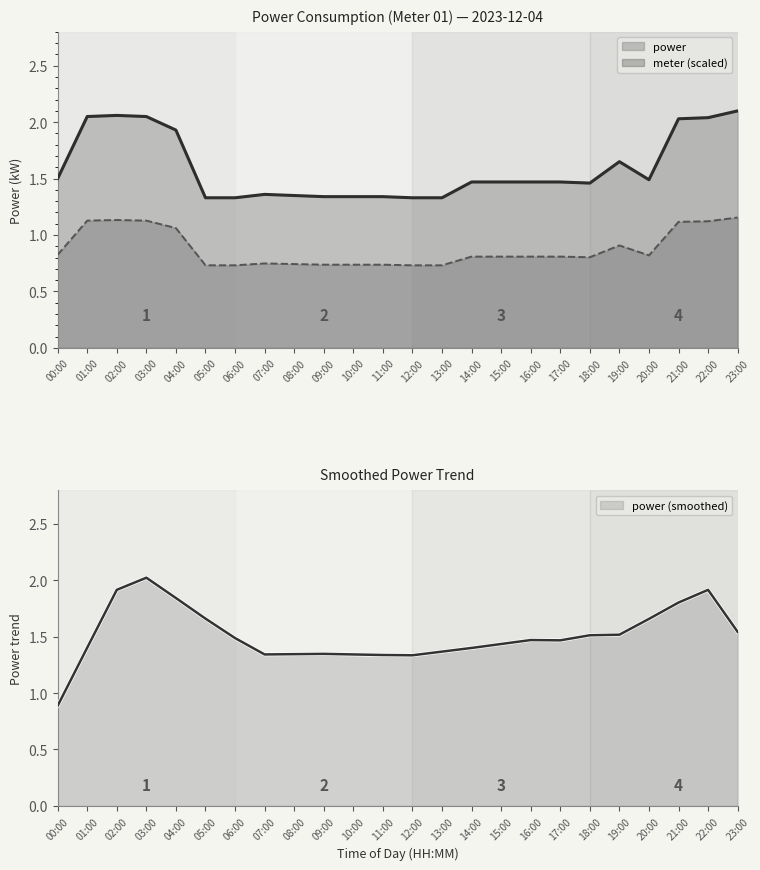

What is the label of the 11th point from the right?

13:00